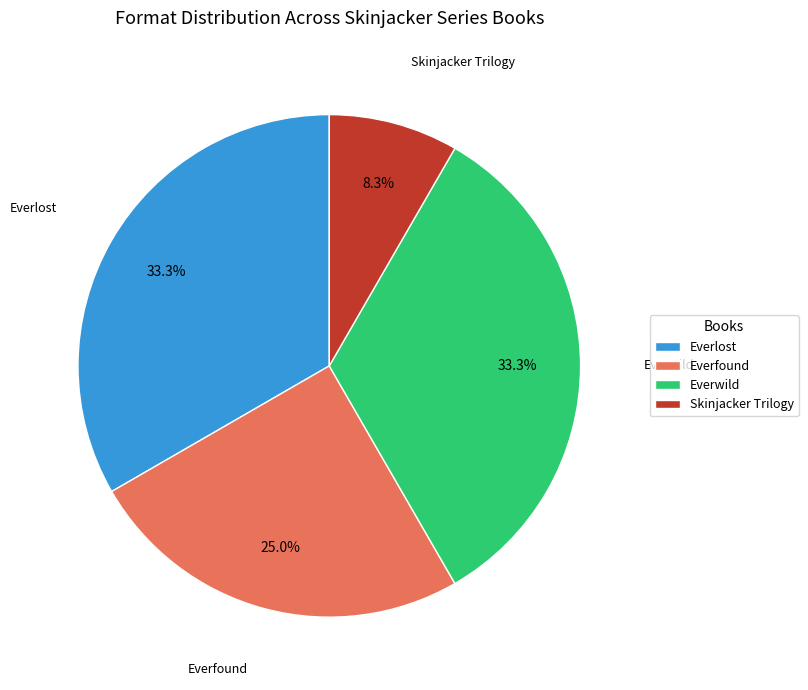

Which slice is the smallest?

Skinjacker Trilogy